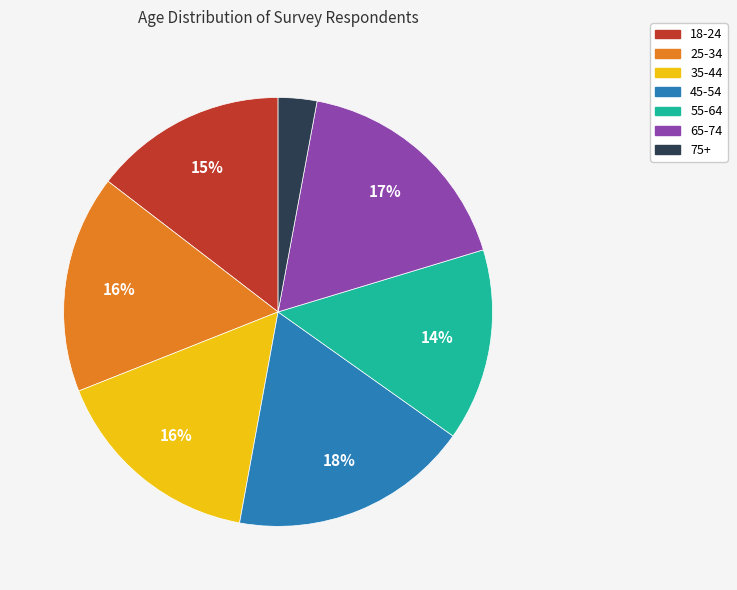

Is the sum of 18-24 and 65-74 greater than half?

No